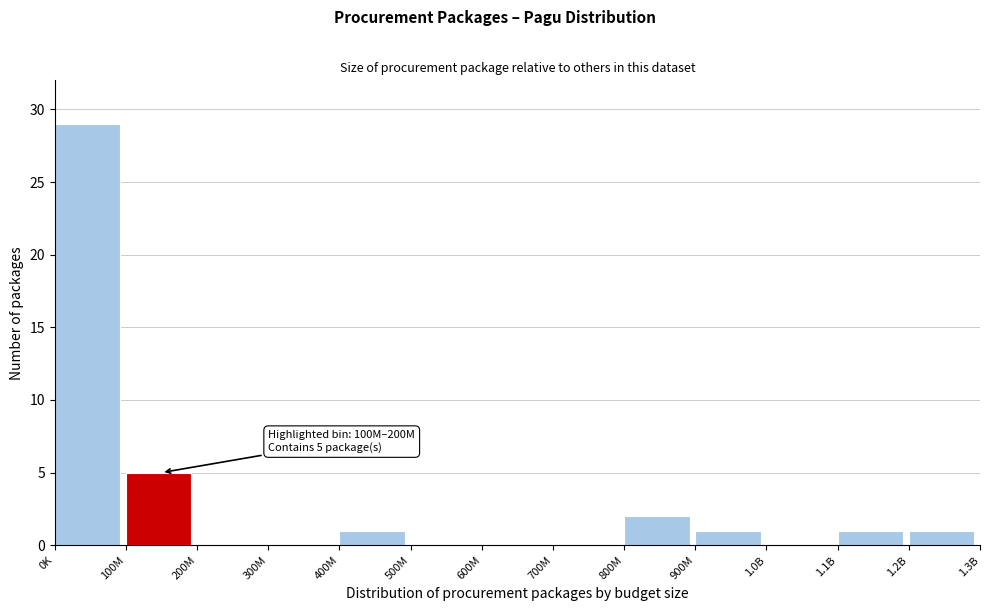

Reading left to right, what are all the values shown in this chart?

0K=29	100M=5	200M=0	300M=0	400M=1	500M=0	600M=0	700M=0	800M=2	900M=1	1.0B=0	1.1B=1	1.2B=1